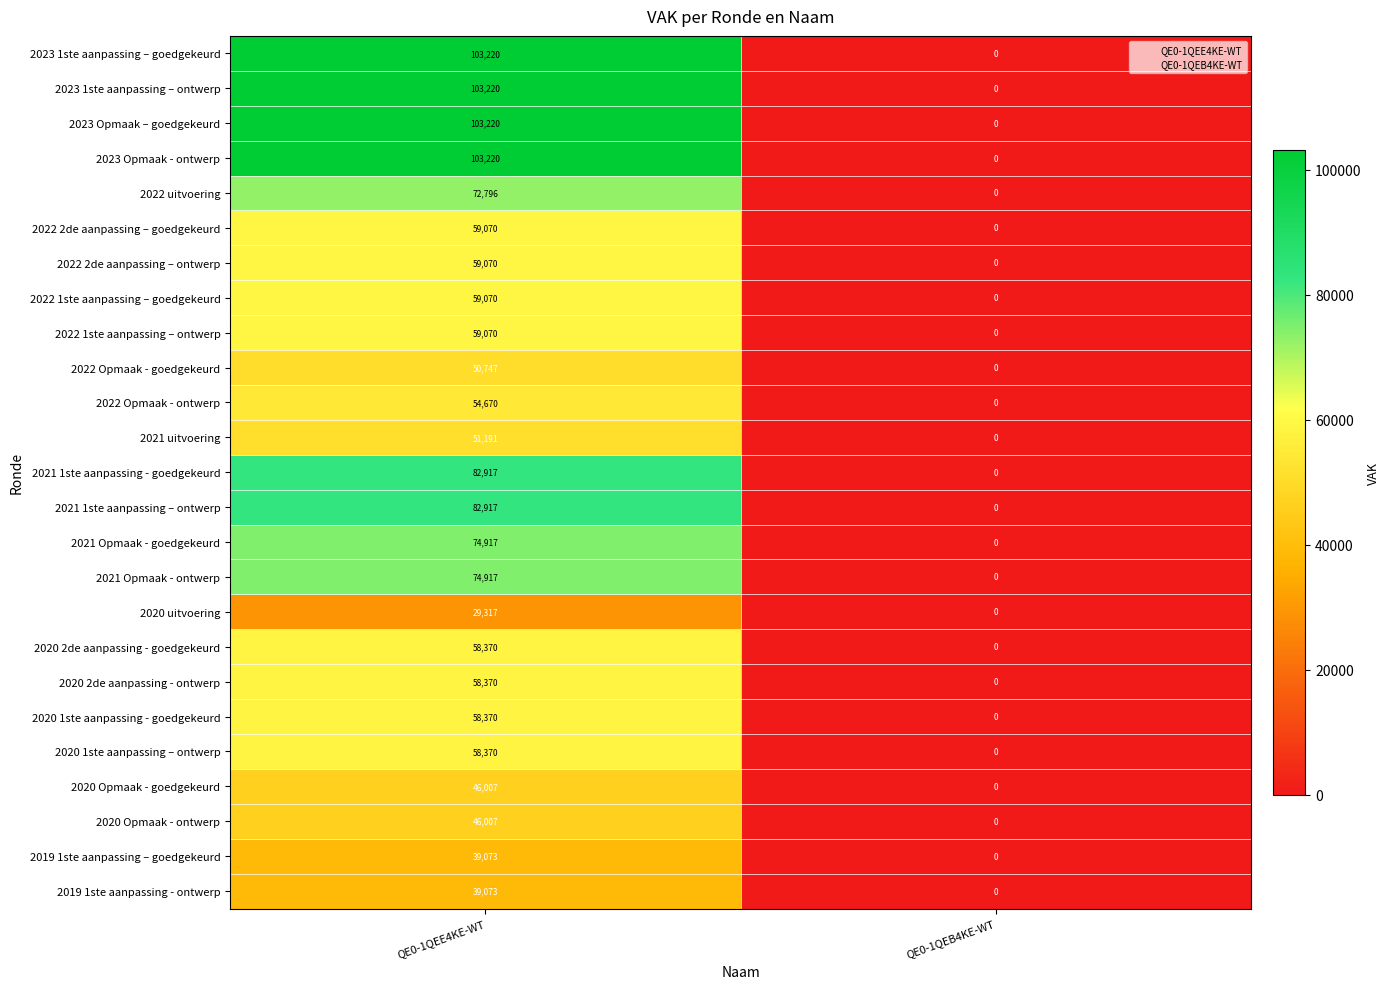

What is the difference between the highest and lowest values at QE0-1QEE4KE-WT?

73903